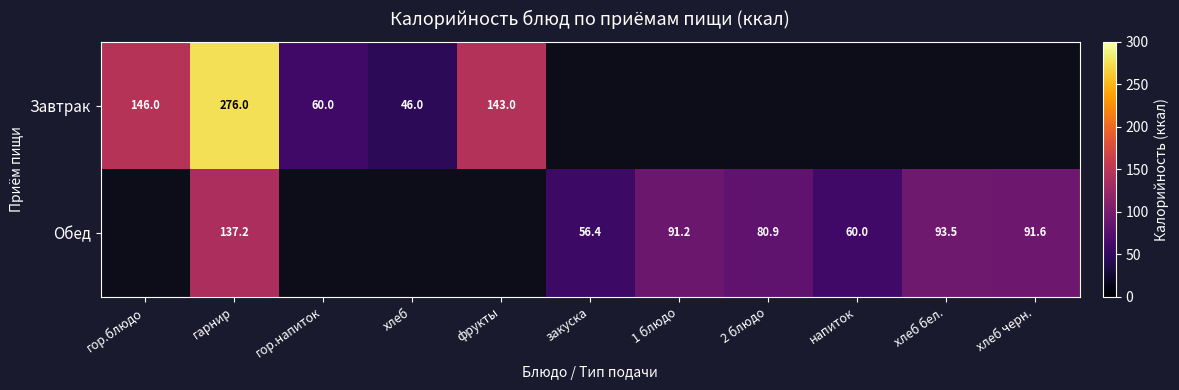

True or false: Завтрак has a value of 67.9 at хлеб.

False